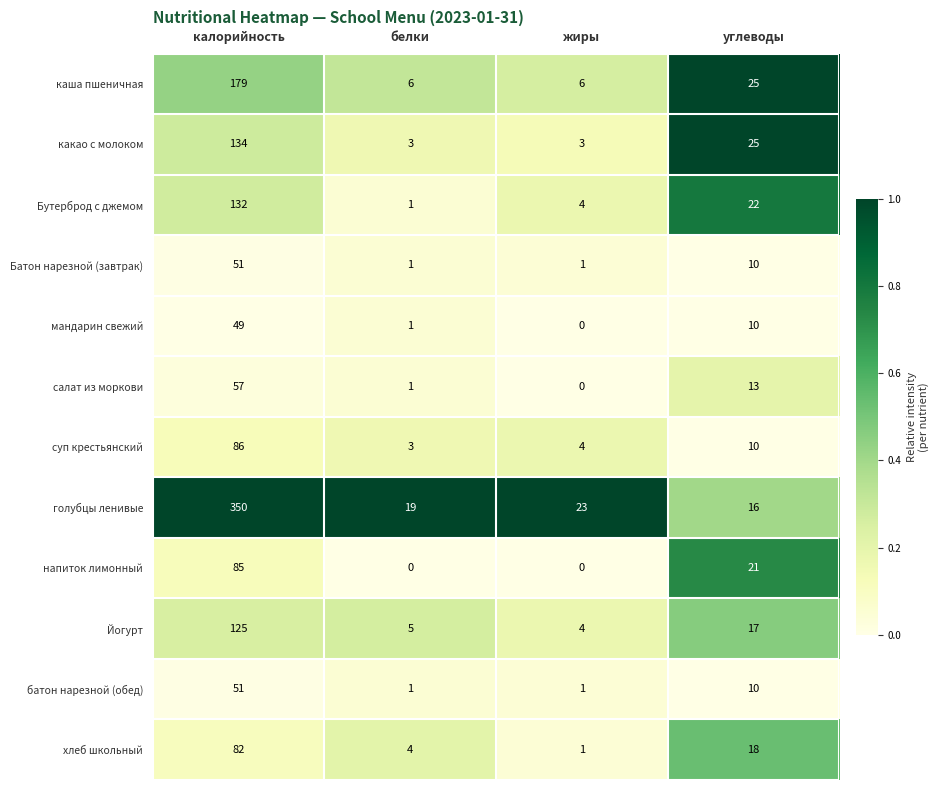

What is the approximate value of каша пшеничная at калорийность?

179